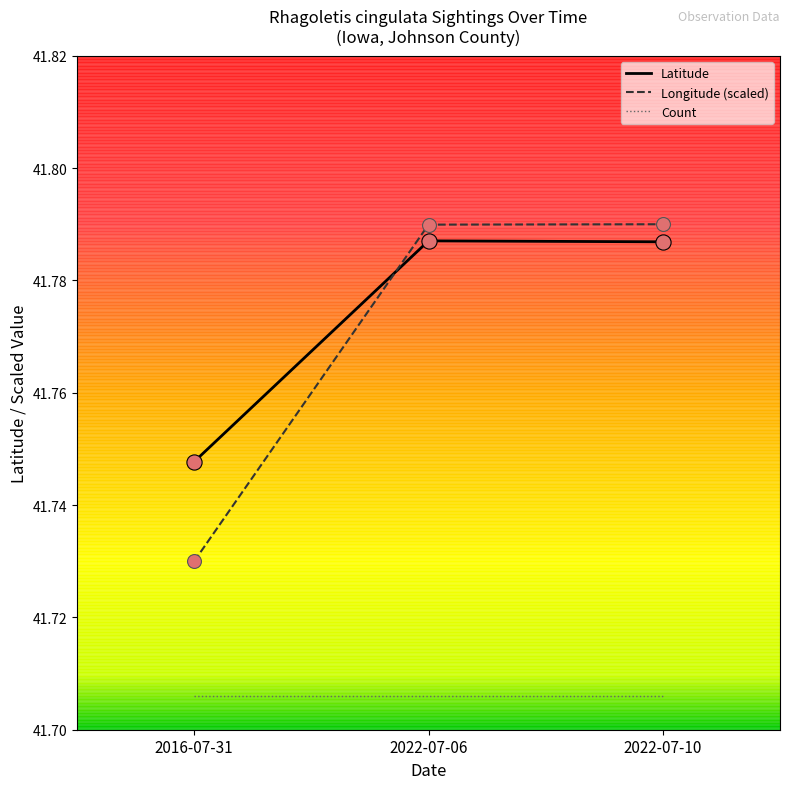

Which series has the widest spread of values?

Longitude (scaled)